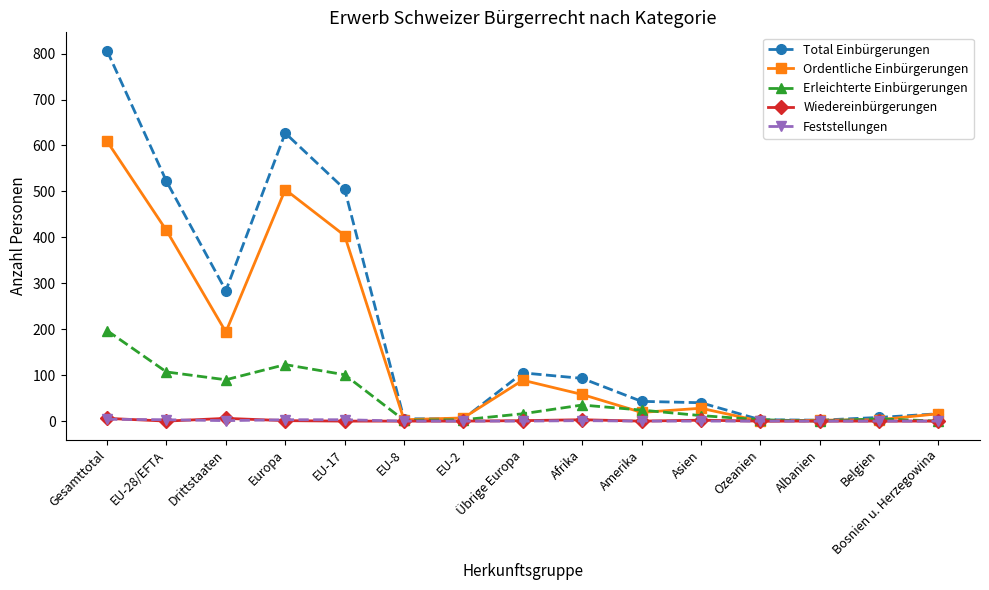

How many data points in Ordentliche Einbürgerungen are less than 28?

7